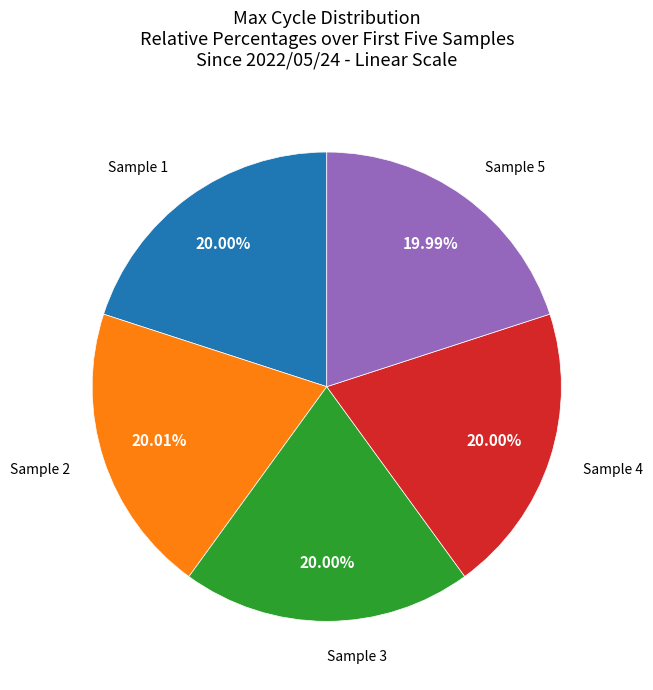

Is there any slice that represents more than half of the pie?

No